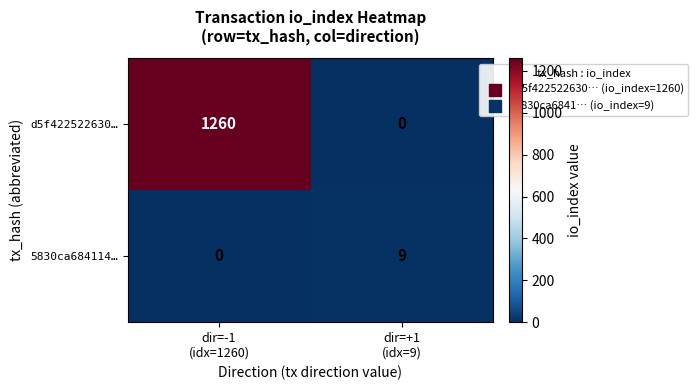

What is the average value of the d5f422522630… series?

630